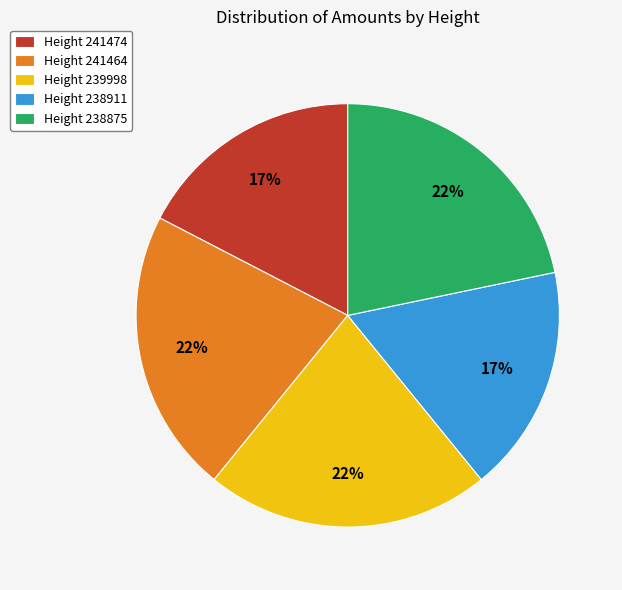

Is there any slice that represents more than half of the pie?

No